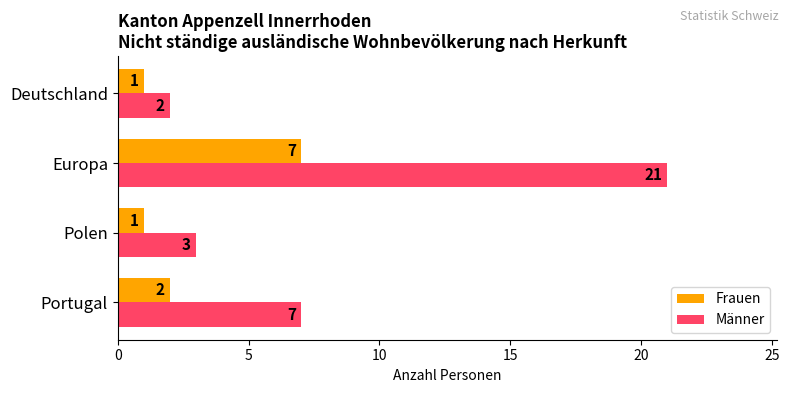

At which category does the chart reach its peak across all series?

Europa